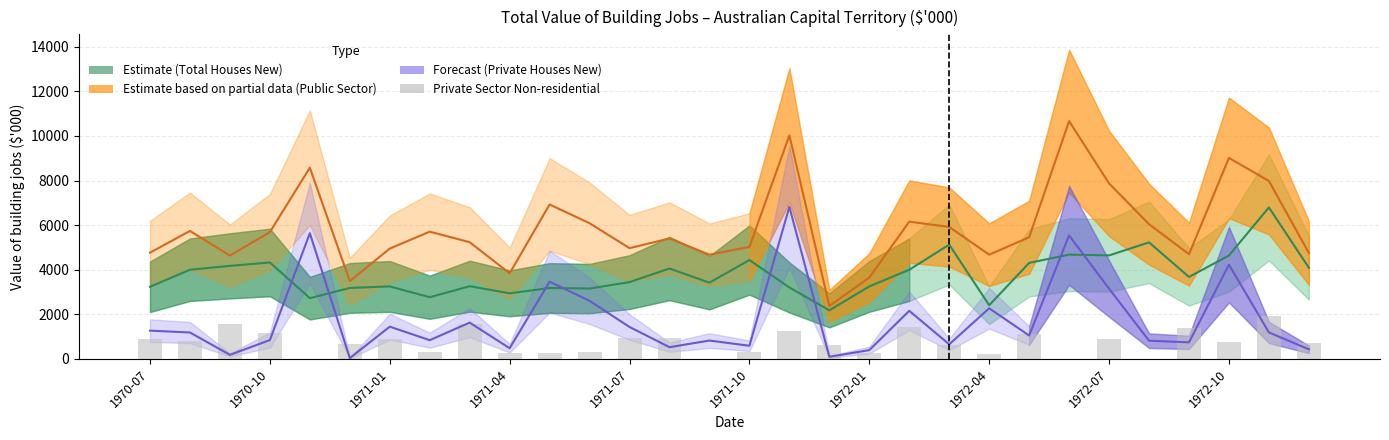

At 13, list the series in order from smallest to largest.

Private Houses New, Private Sector Total (Non-residential), Total Sectors Houses New, Public Sector Total